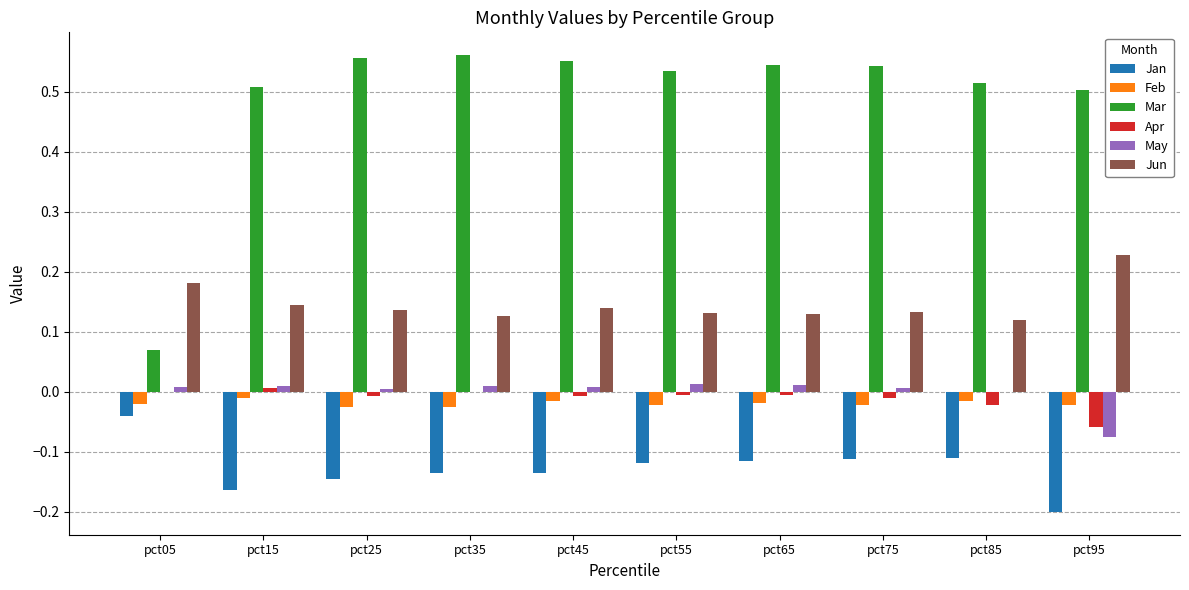

Are the bars horizontal?

No